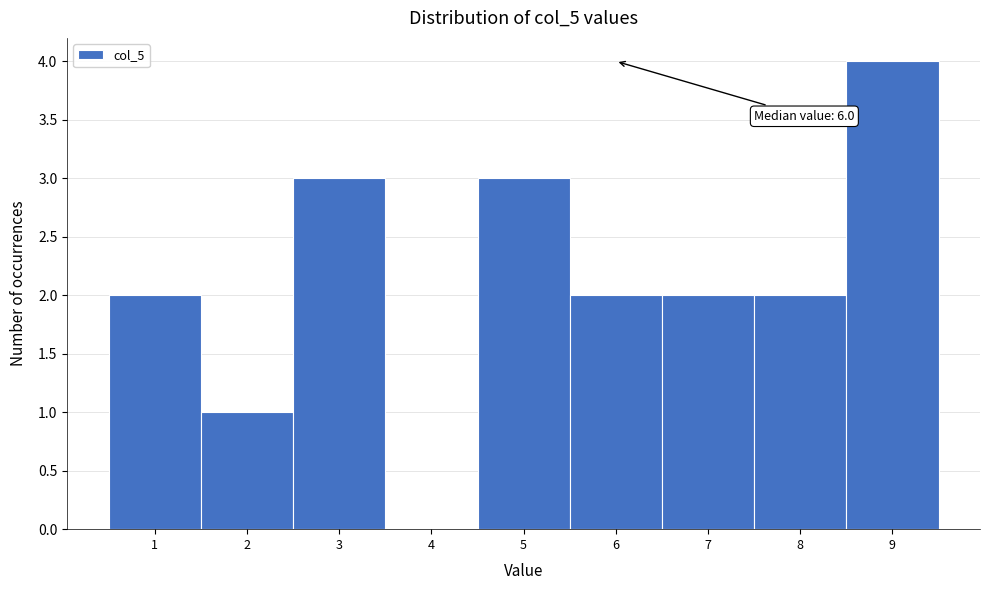

Which range on the x-axis has the tallest bar?

8.5 to 9.5